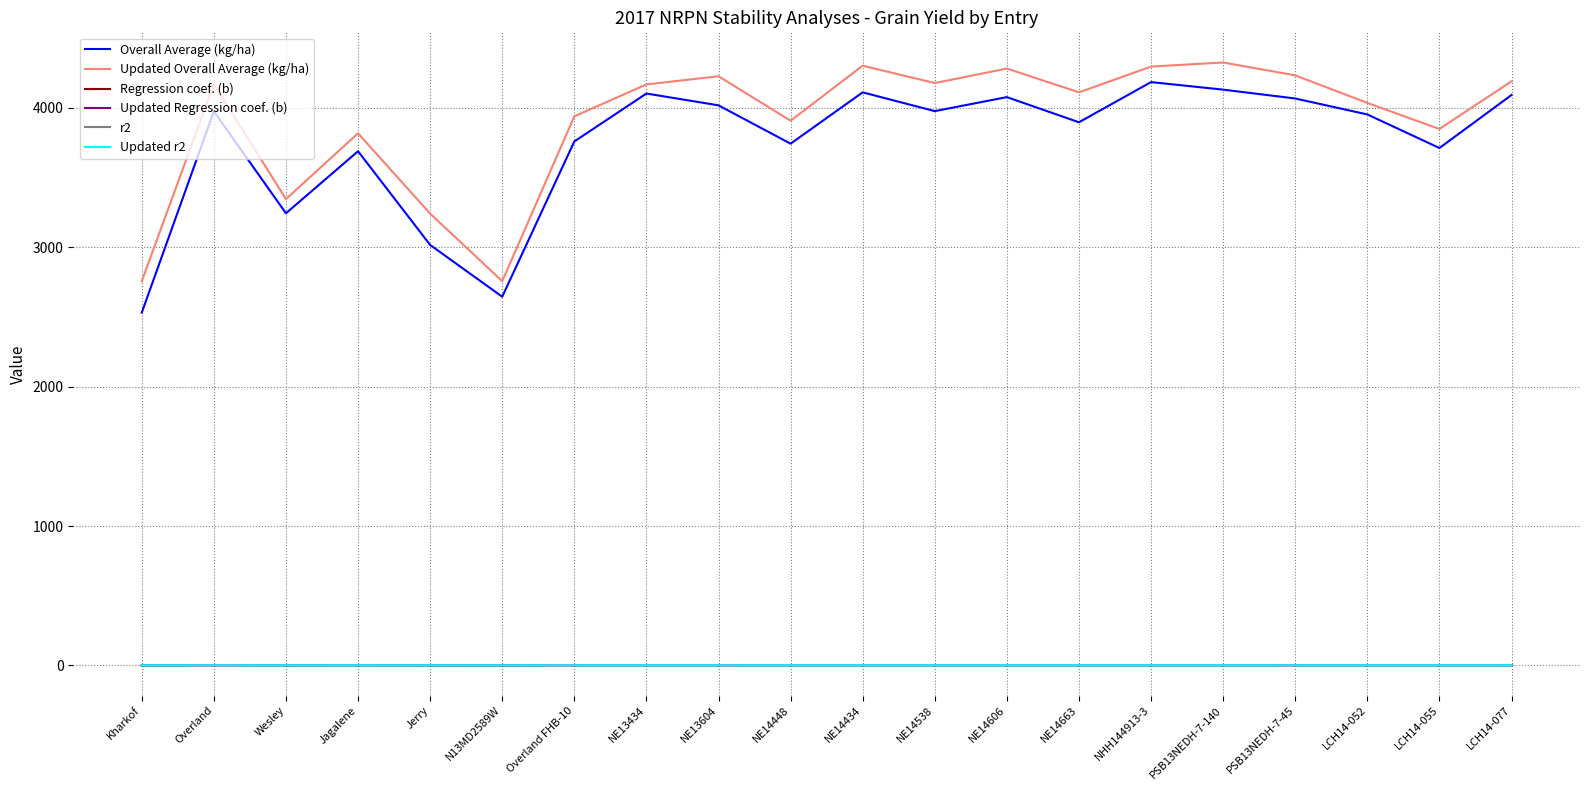

True or false: Regression coef. (b) has a value of 1.2 at NE14434.

True